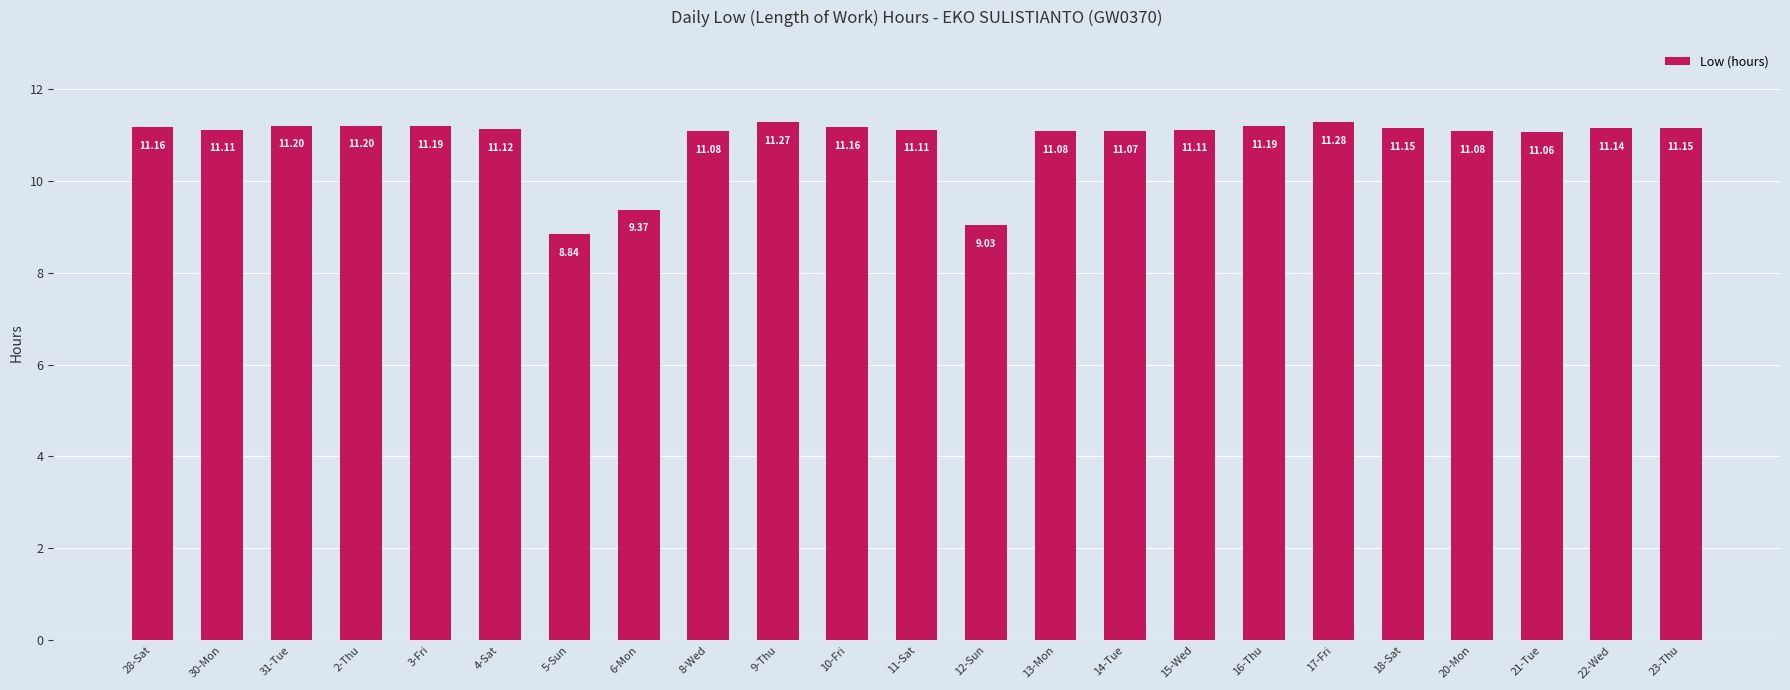

Approximately how many times larger is the value at 23-Thu compared to 21-Tue?

1.0